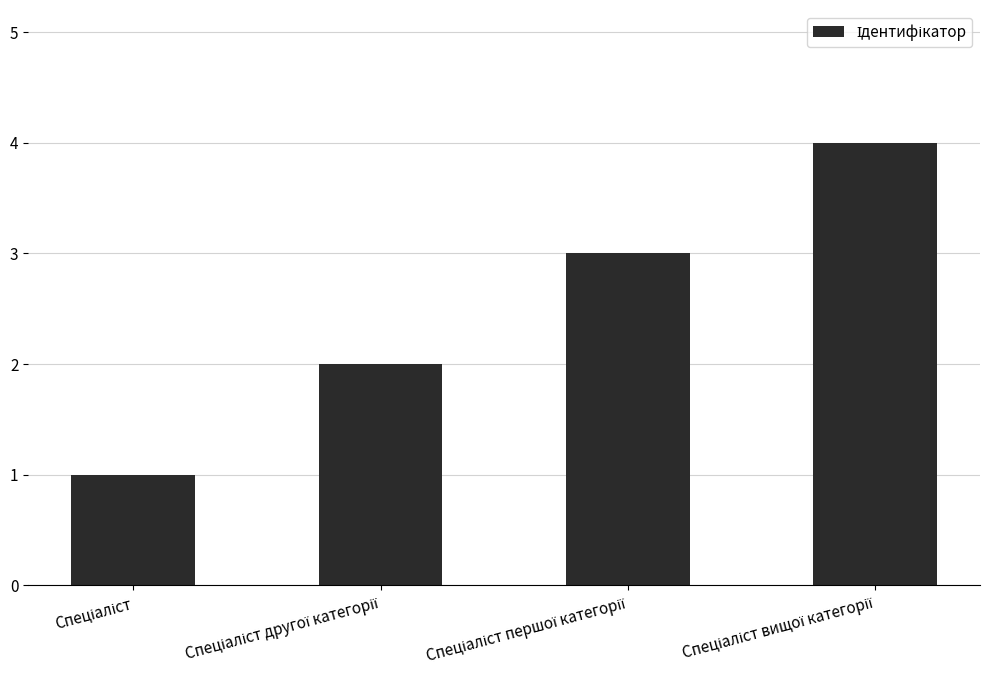

What is the difference between the maximum and minimum values?

3